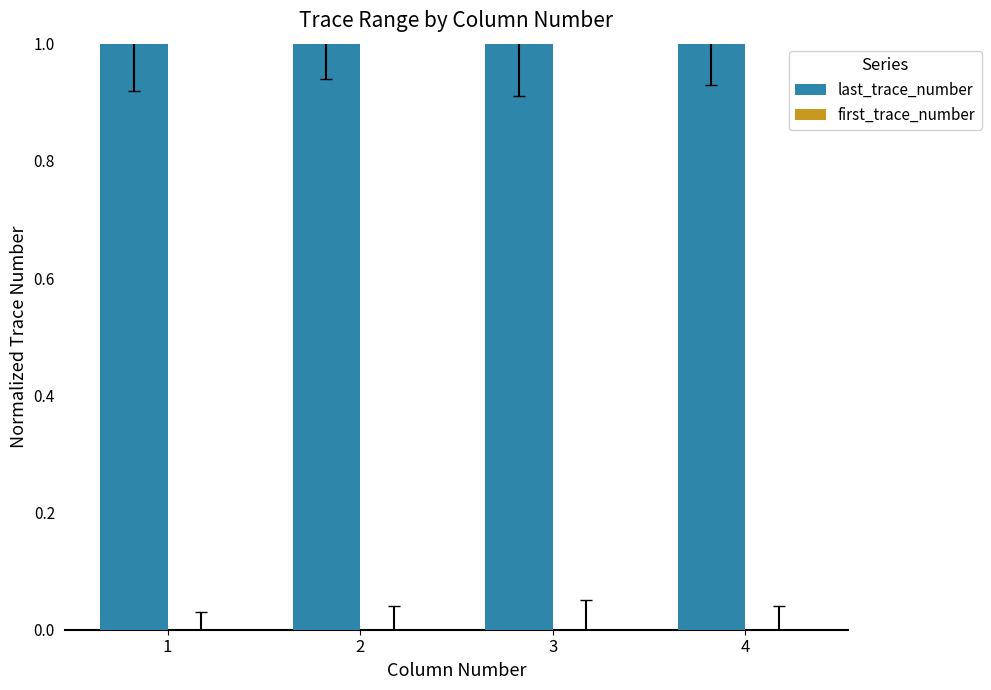

Which series has the largest total across all categories?

last_trace_number